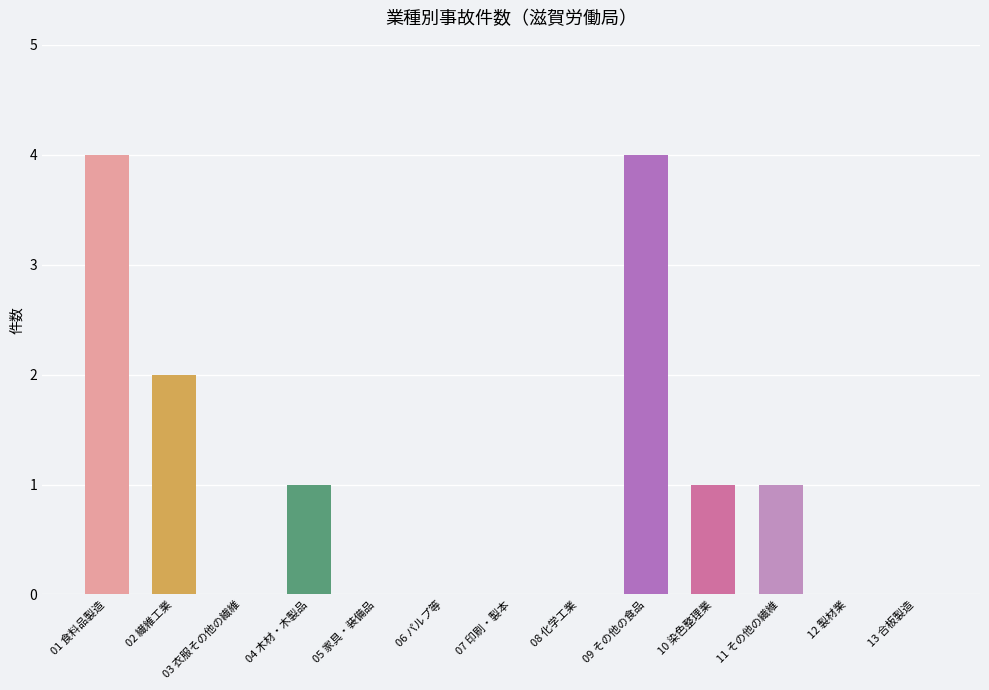

The value at 05 家具・装備品 is -2. True or false?

False